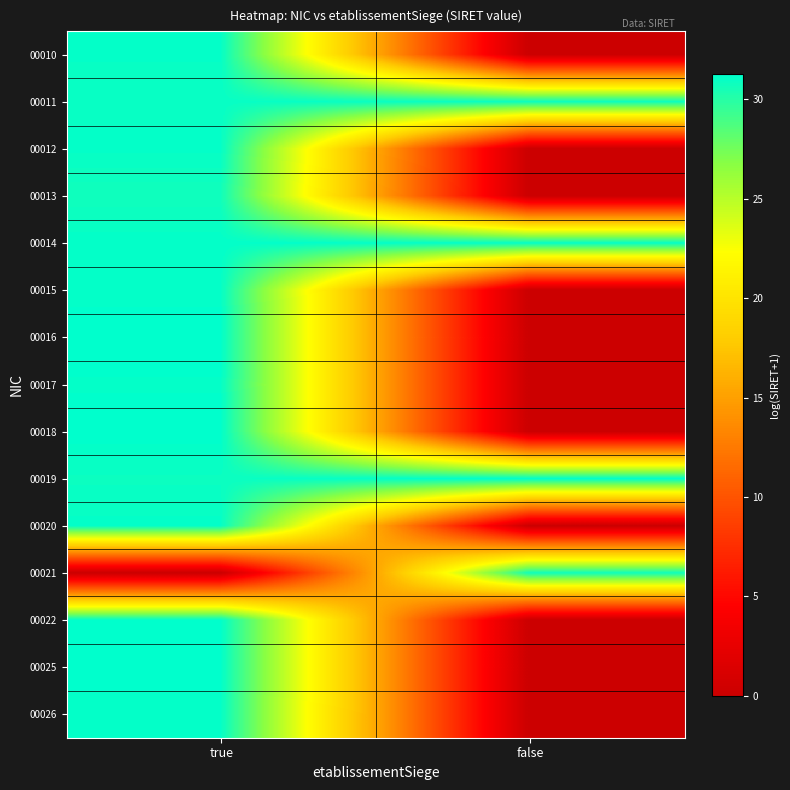

Rank the series at true from highest to lowest value.

00016, 00025, 00022, 00018, 00014, 00017, 00015, 00020, 00012, 00026, 00010, 00011, 00019, 00013, 00021